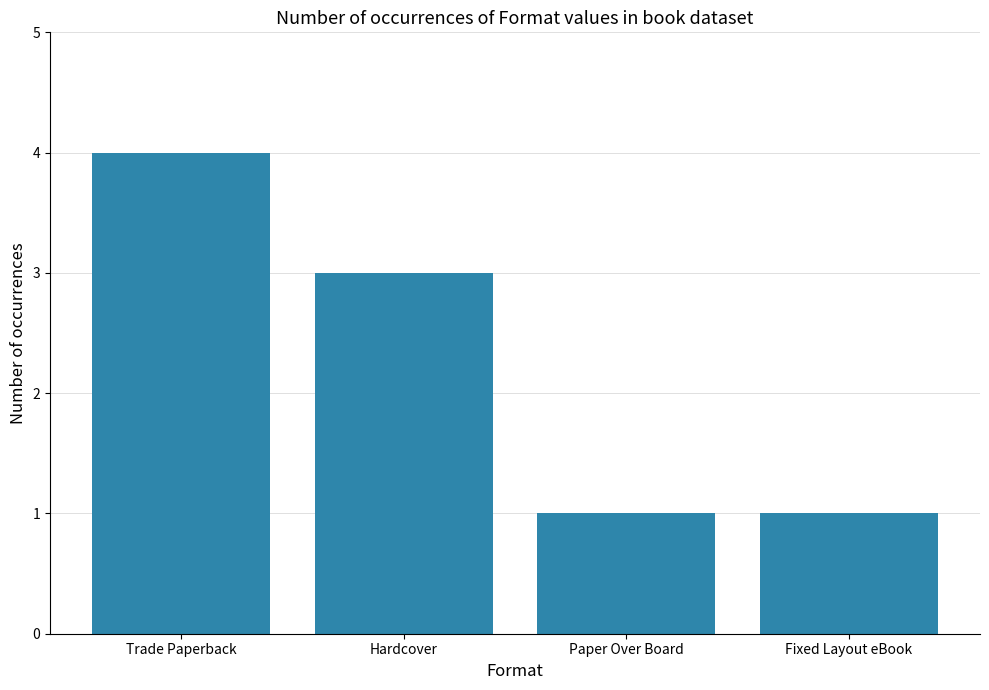

What is the label of the 4th bar from the left?

Fixed Layout eBook